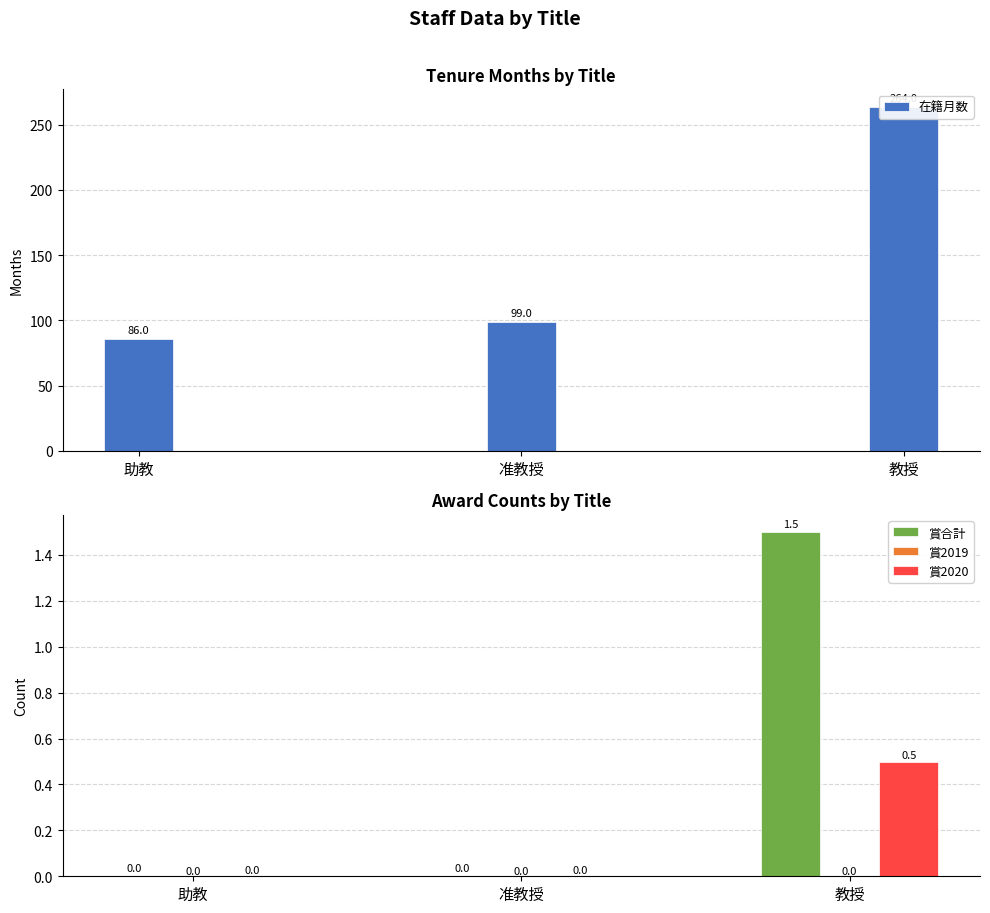

What position from the right is 教授?

1